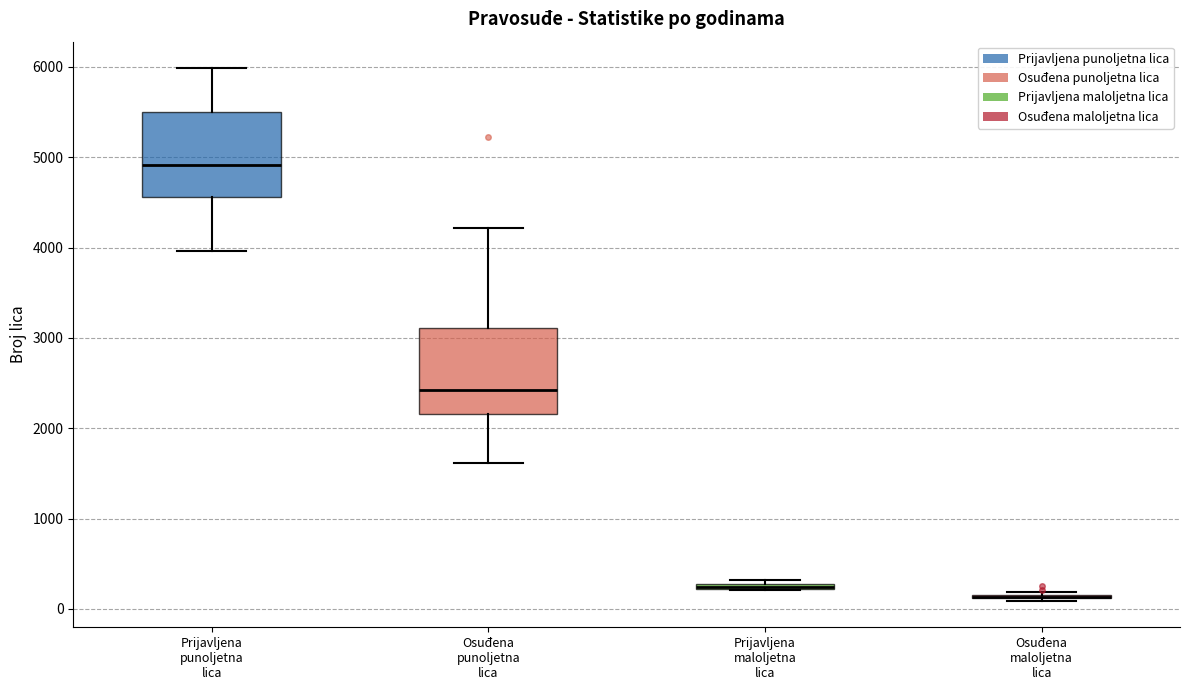

Where is the lower edge of the box for Osuđena punoljetna lica on the y-axis? The values are not printed on the chart, so give them approximately, as read against the axis.

2200